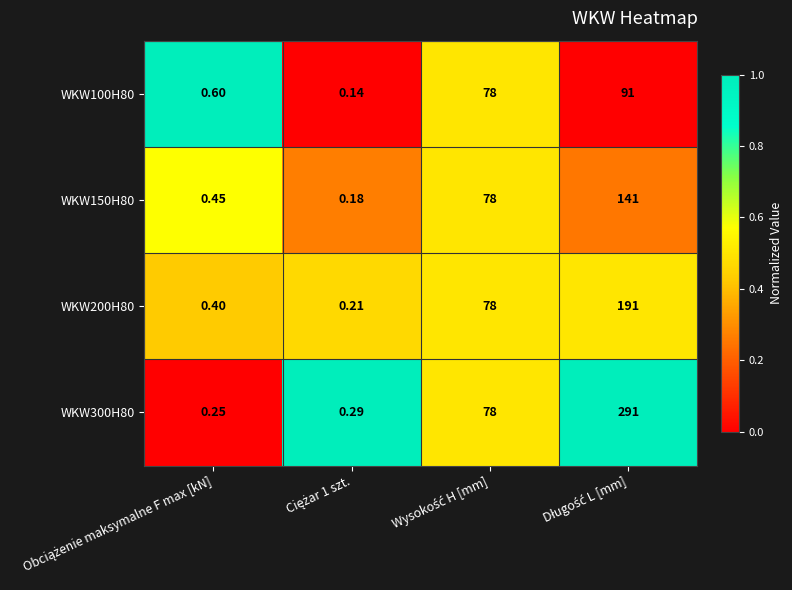

Which label corresponds to the smallest value in the chart?

Ciężar 1 szt.